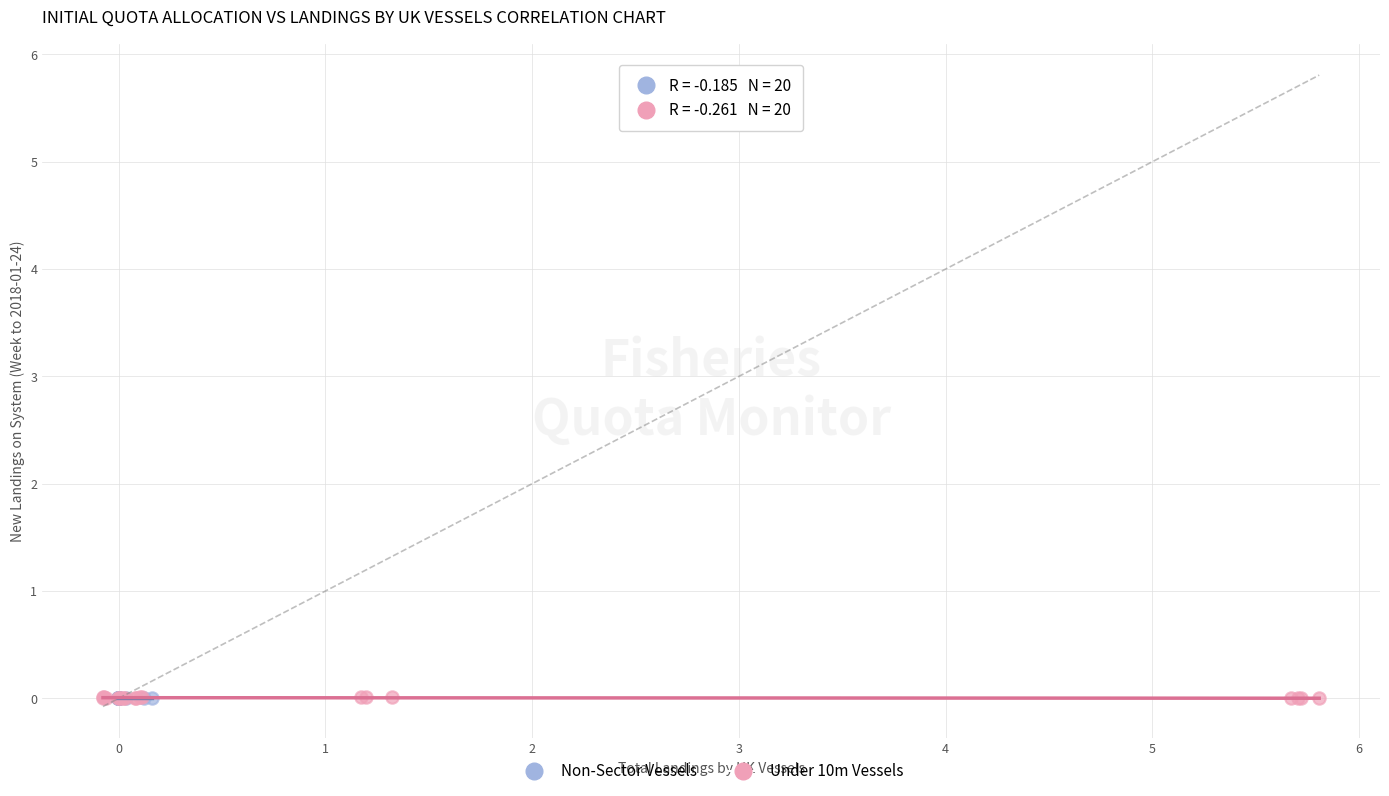

Which series has the largest Y range (max minus min)?

Under 10m Vessels